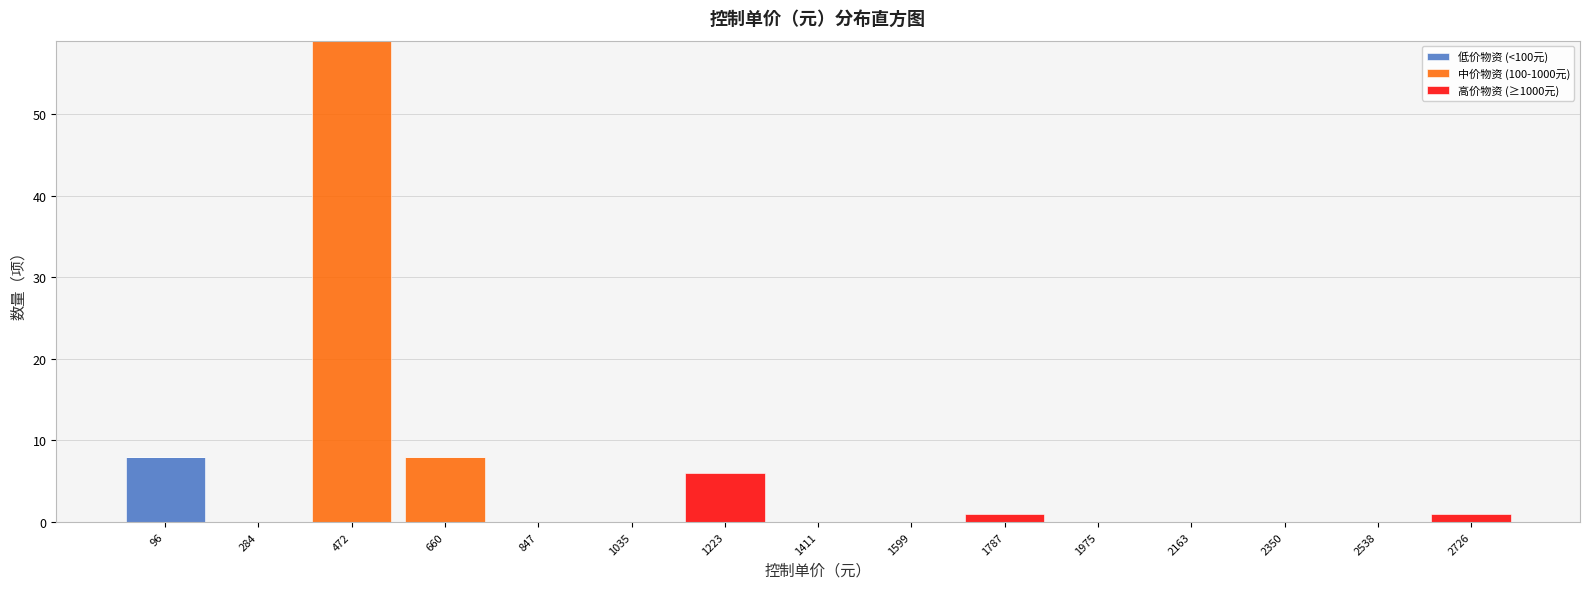

Reading left to right, transcribe this chart: for each stacked bar, give the range it covers on the x-axis and its total height. Neither the bar edges nor the heights are printed on the chart, so give them approximately, as read against the axes.

0 to 200: 8
200 to 380: 0
380 to 560: 59
560 to 760: 8
760 to 940: 0
940 to 1120: 0
1120 to 1320: 6
1320 to 1500: 0
1500 to 1700: 0
1700 to 1880: 1
1880 to 2060: 0
2060 to 2260: 0
2260 to 2440: 0
2440 to 2640: 0
2640 to 2820: 1